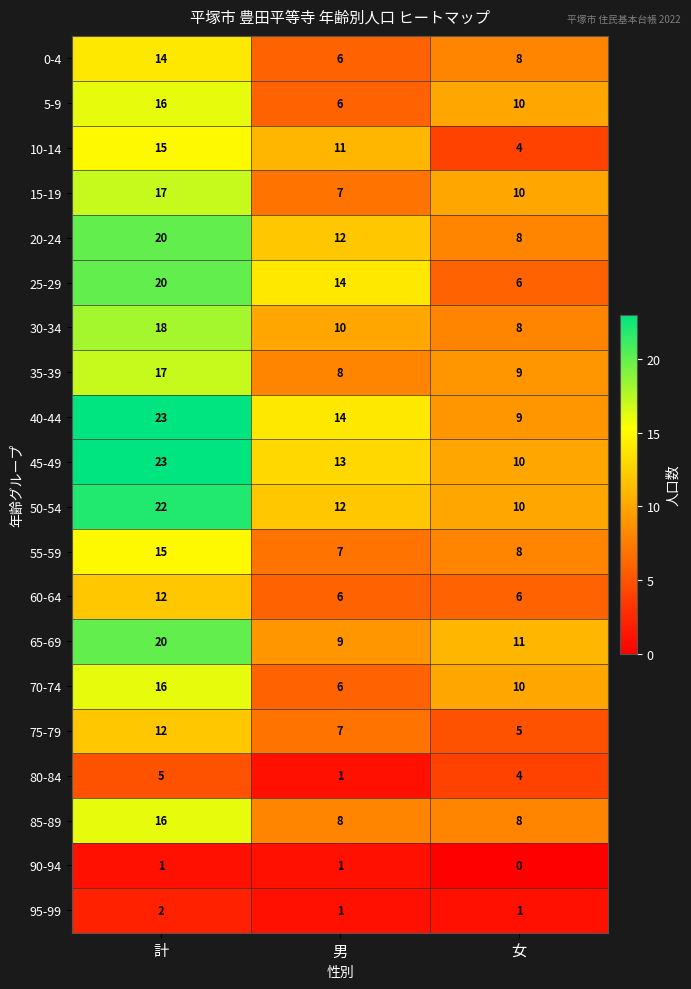

How many data points does each series have?

3